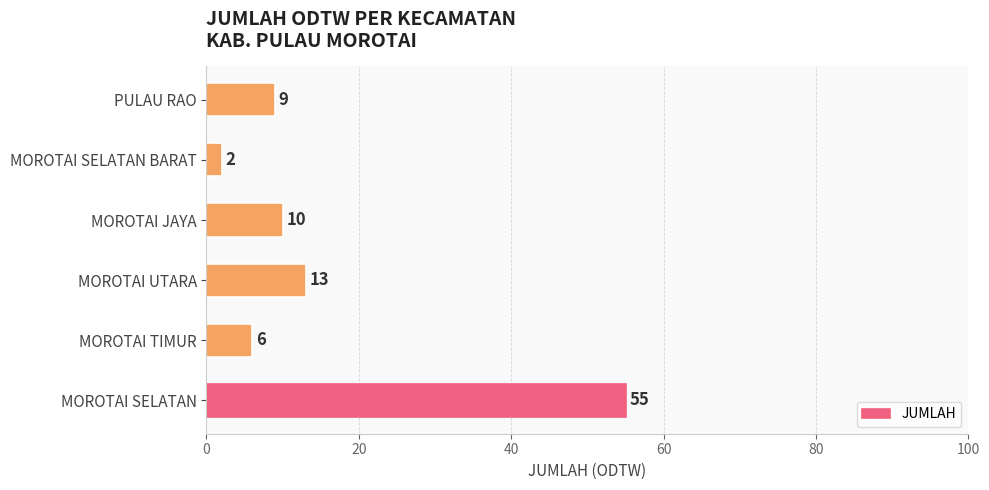

Are the bars horizontal?

Yes